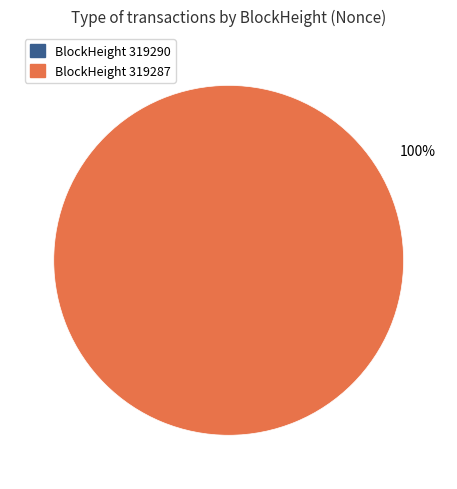

How many segments does this pie chart have?

2